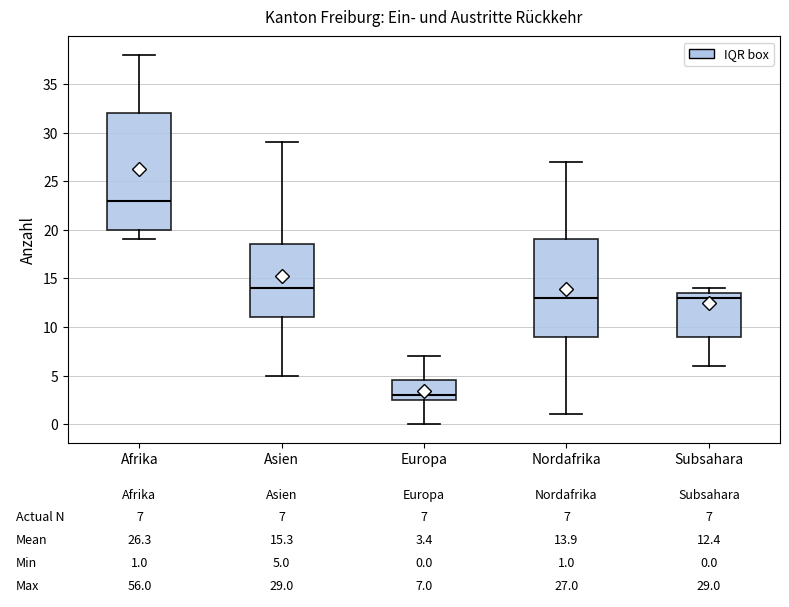

Which box's median line is the lowest?

Europa